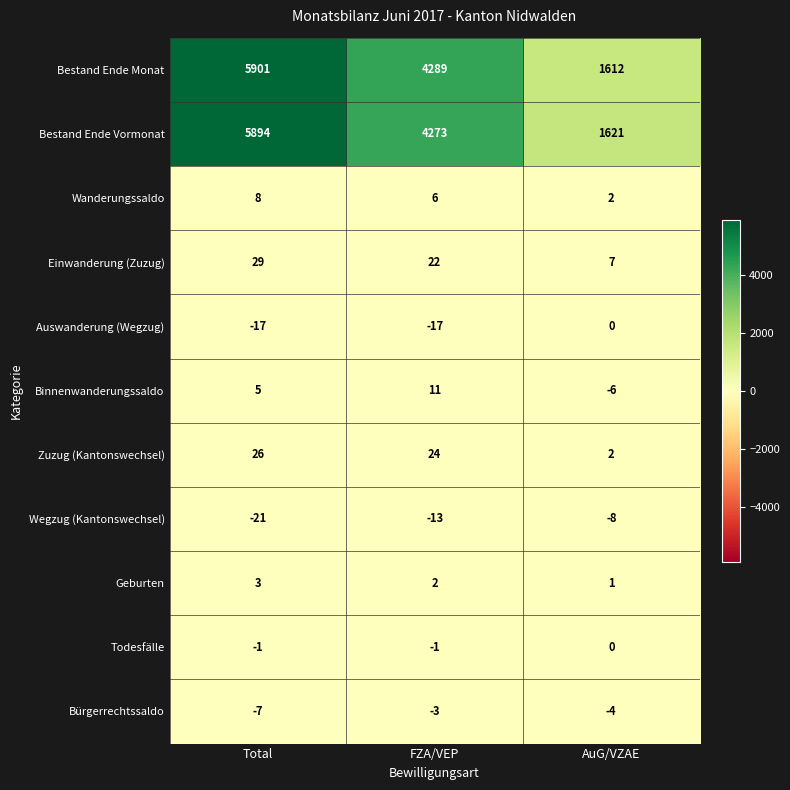

How many values in the Bürgerrechtssaldo series are below -4?

1